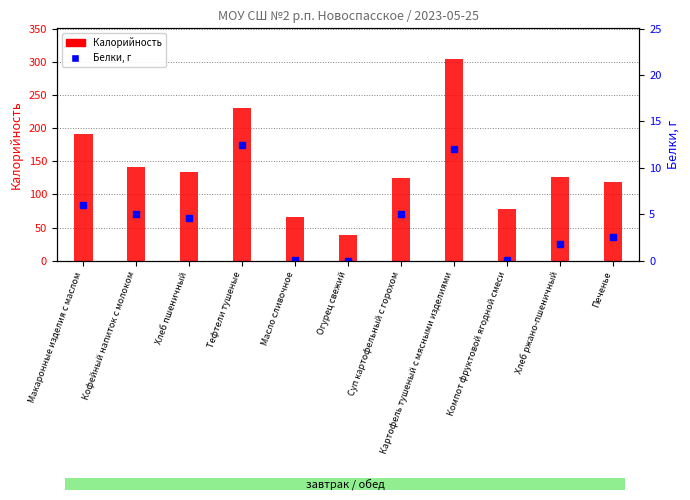

Rank the series at Тефтели тушеные from lowest to highest value.

Белки, г, Калорийность